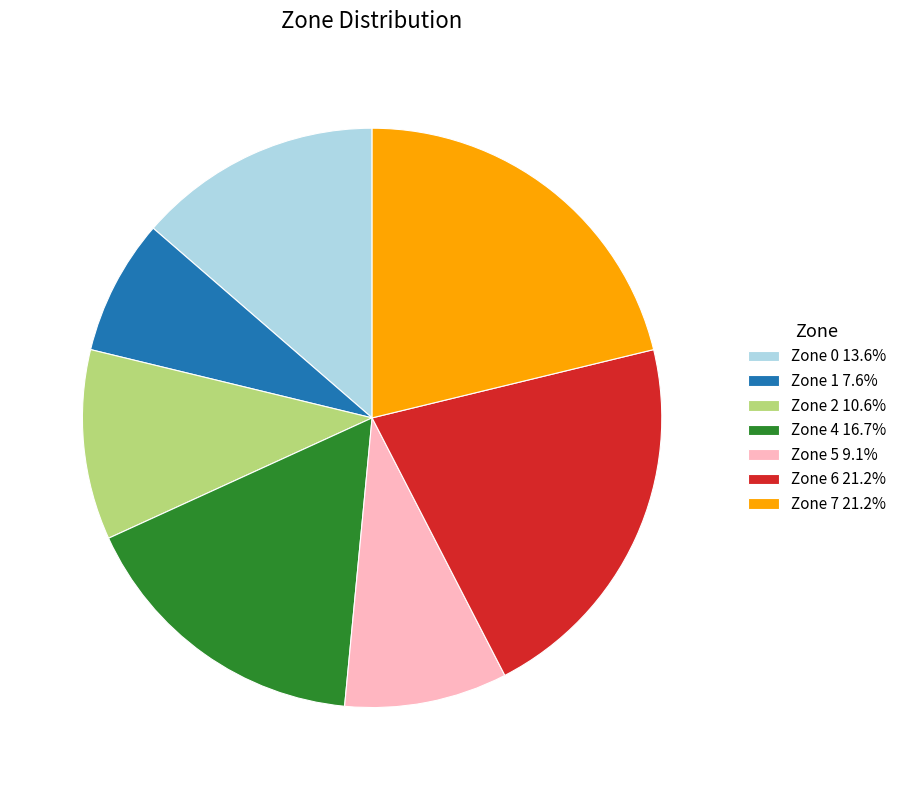

How many slices are in this pie chart?

7